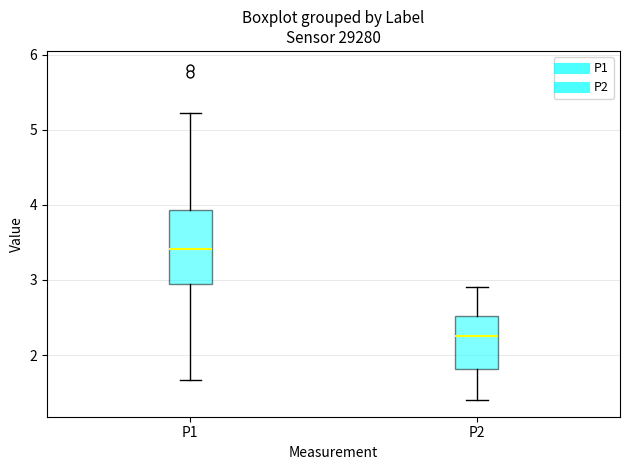

Where does the upper whisker of the box for P2 end on the y-axis? The values are not printed on the chart, so give them approximately, as read against the axis.

2.9